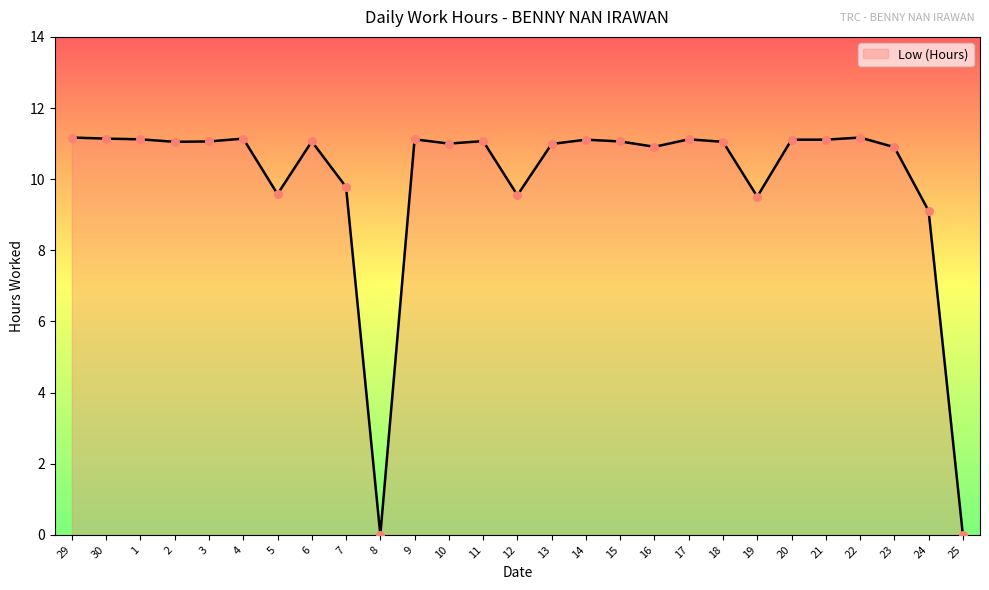

What is the change in value from 7 to 16?

+1.1